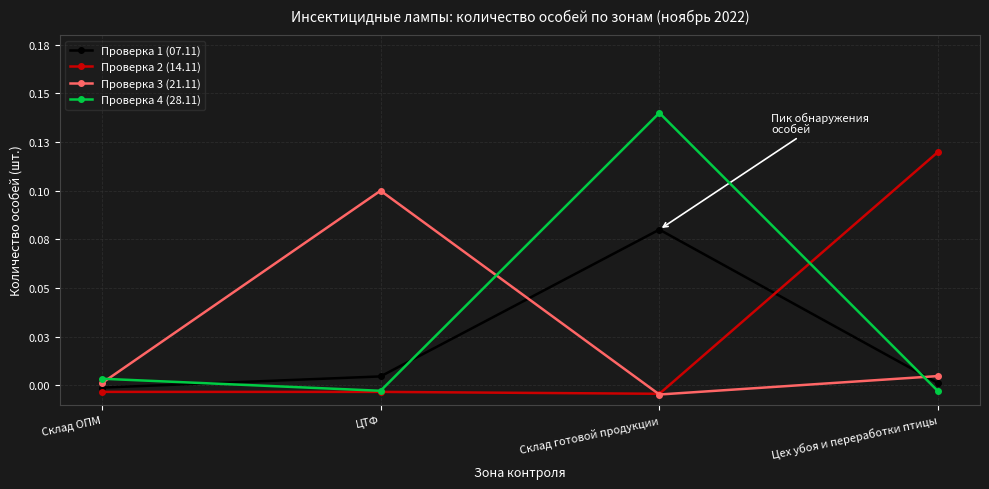

Where is Проверка 3 (21.11) nearest to the value 0?

Склад ОПМ